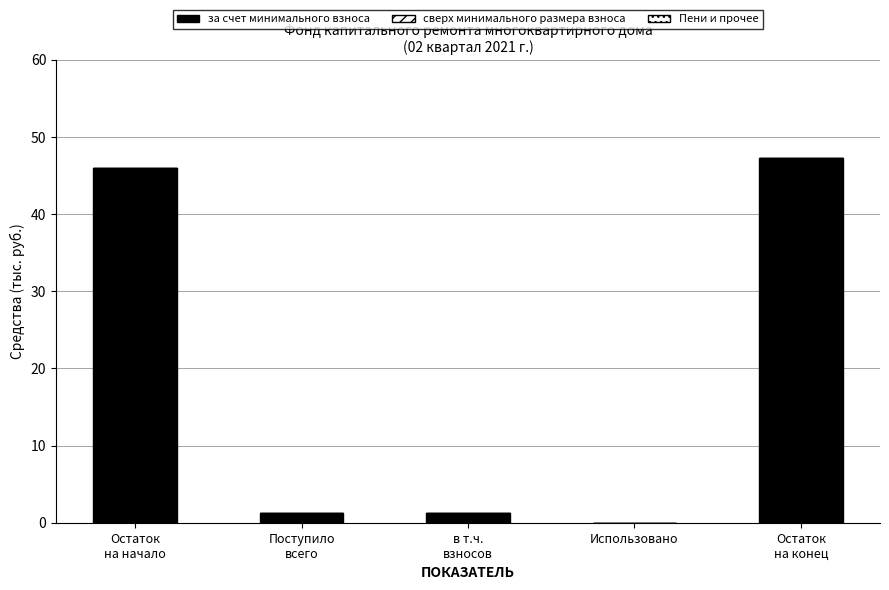

How many series are shown in this chart?

1